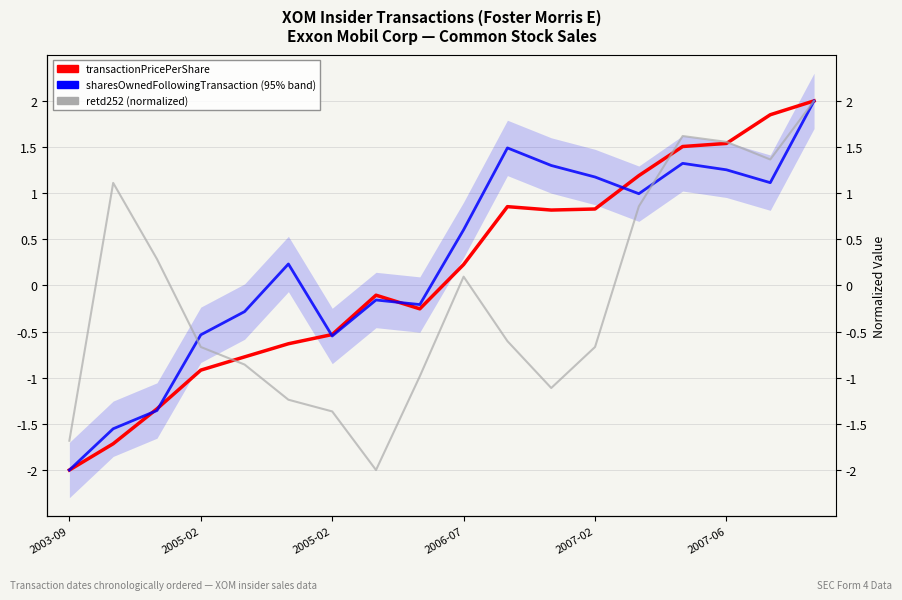

At which category does transactionPricePerShare reach its first local peak?

7